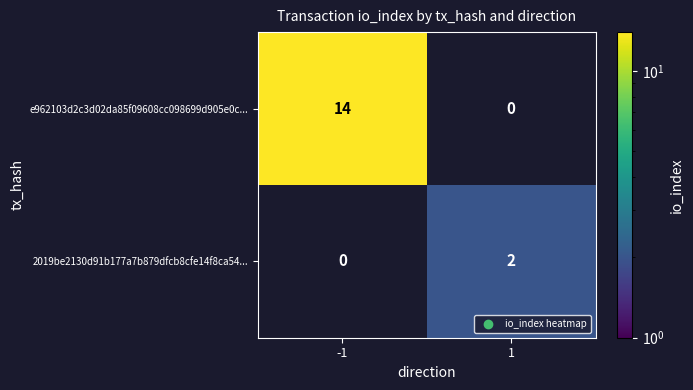

What is the highest value of the e962103d2c3d02da85f09608cc098699d905e0c... series?

14